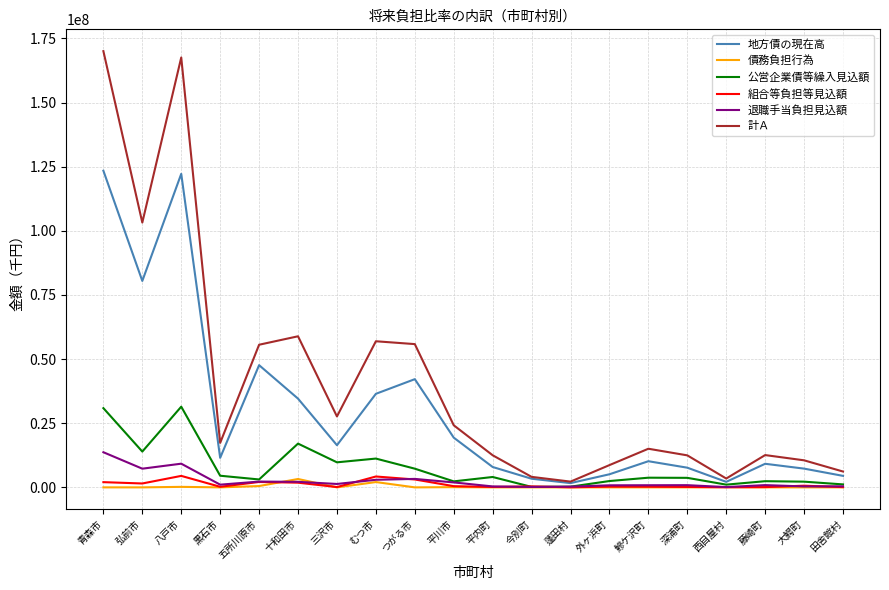

At which category does 計Ａ reach its first local valley?

弘前市